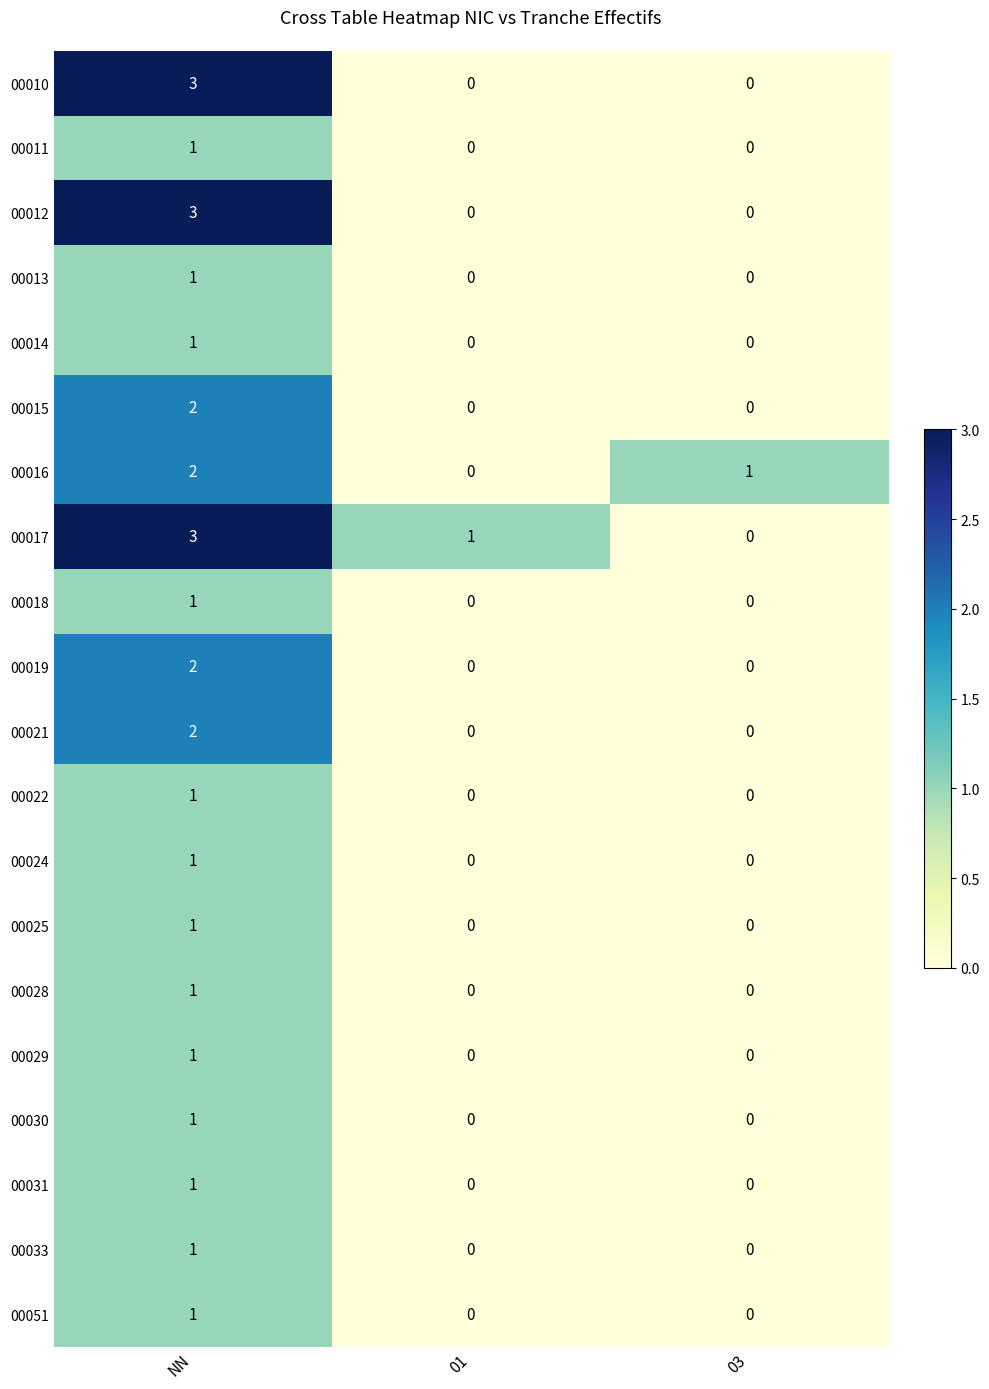

Count the 00011 values in the range 0 to 1.

3